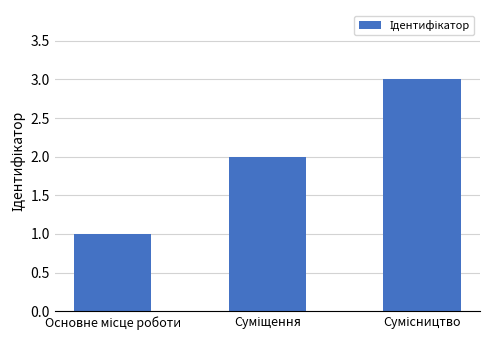

How many series are shown in this chart?

1